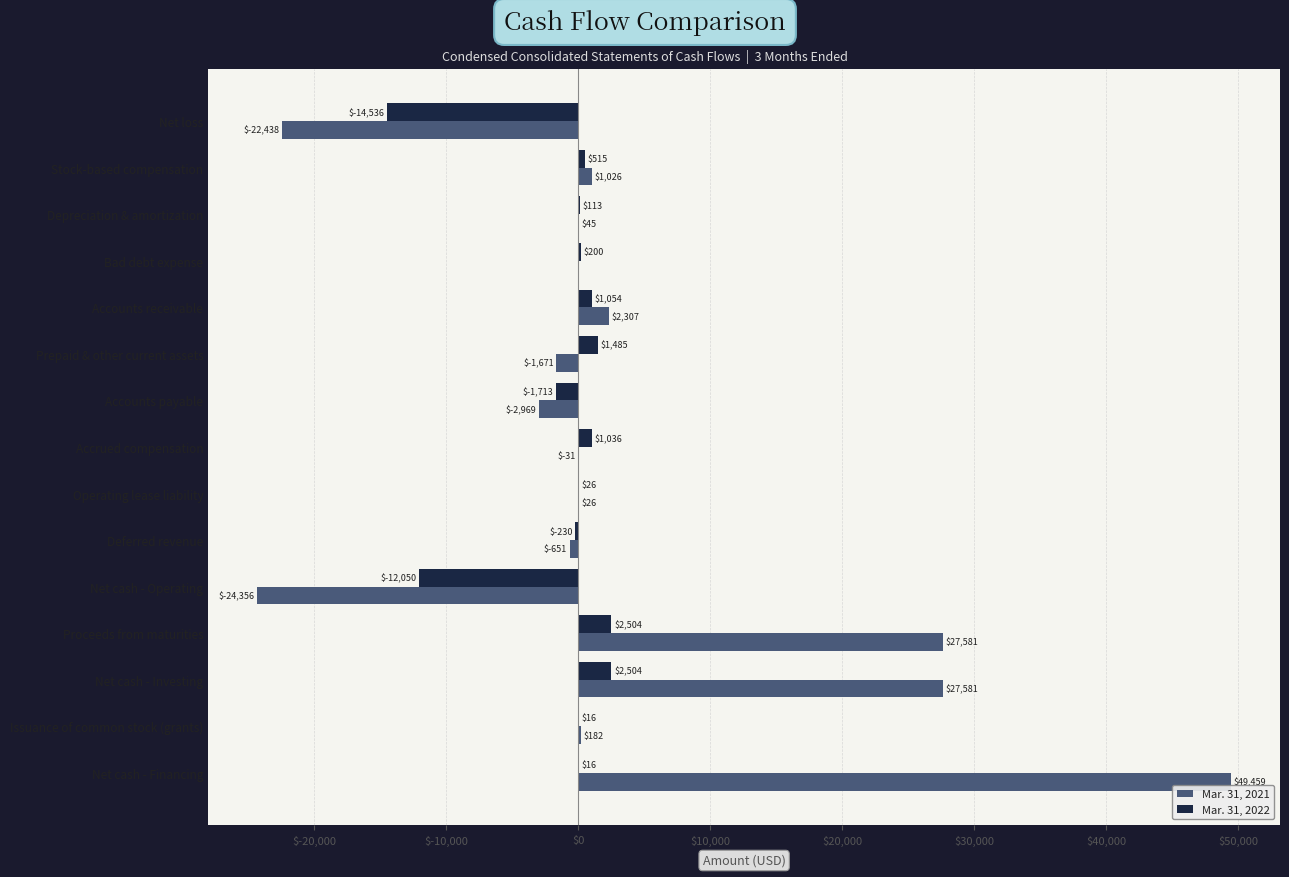

At which category is the sum across all series the highest?

Net cash - Financing